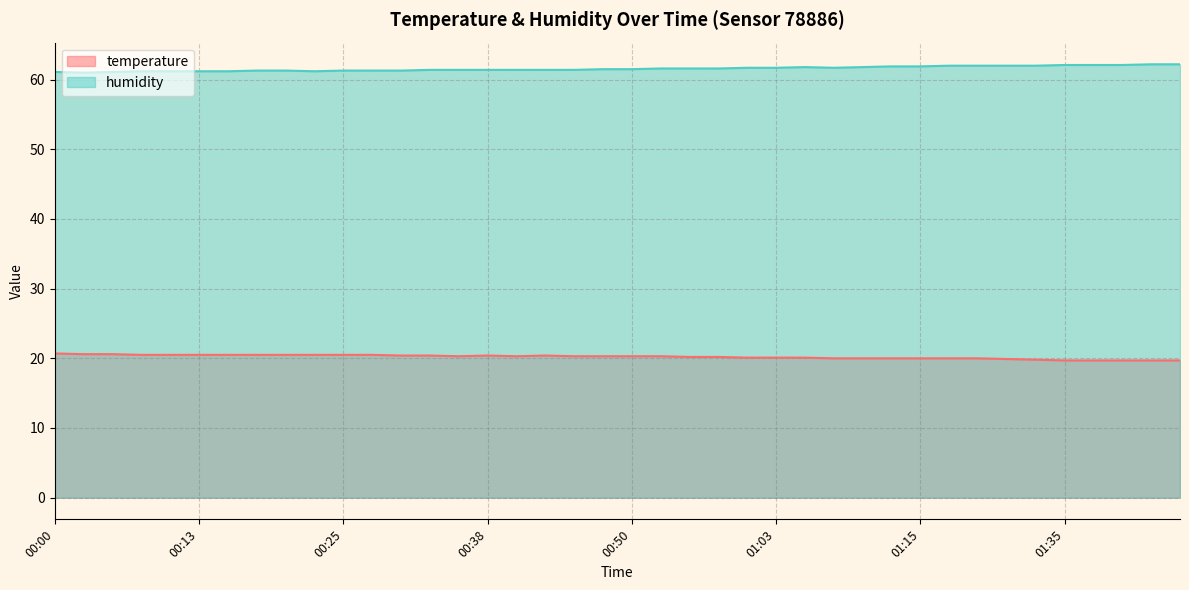

True or false: temperature and humidity cross at least once.

False